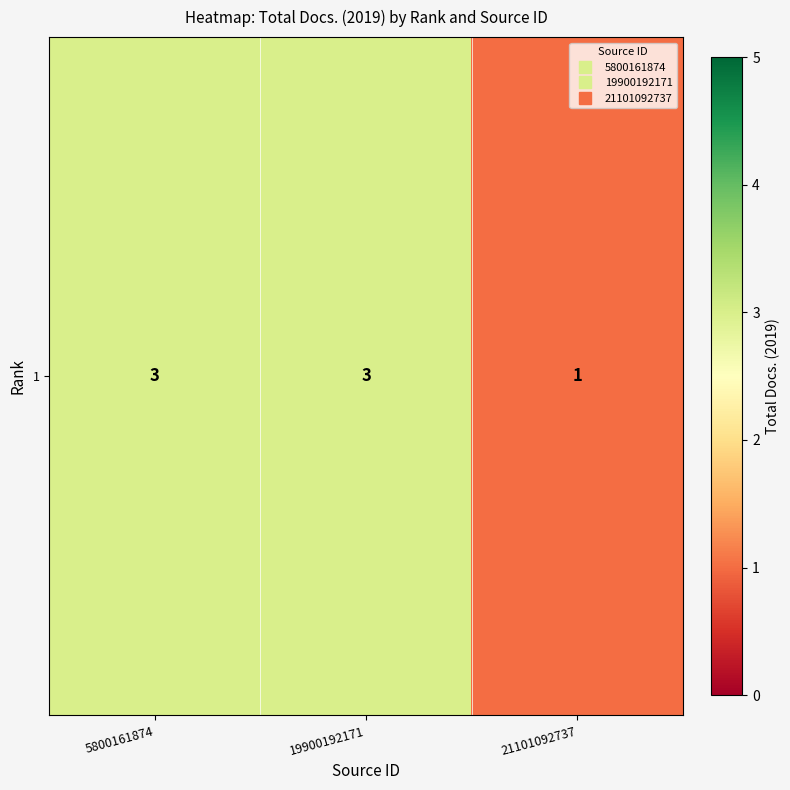

What is the difference between the values at 21101092737 and 5800161874?

2